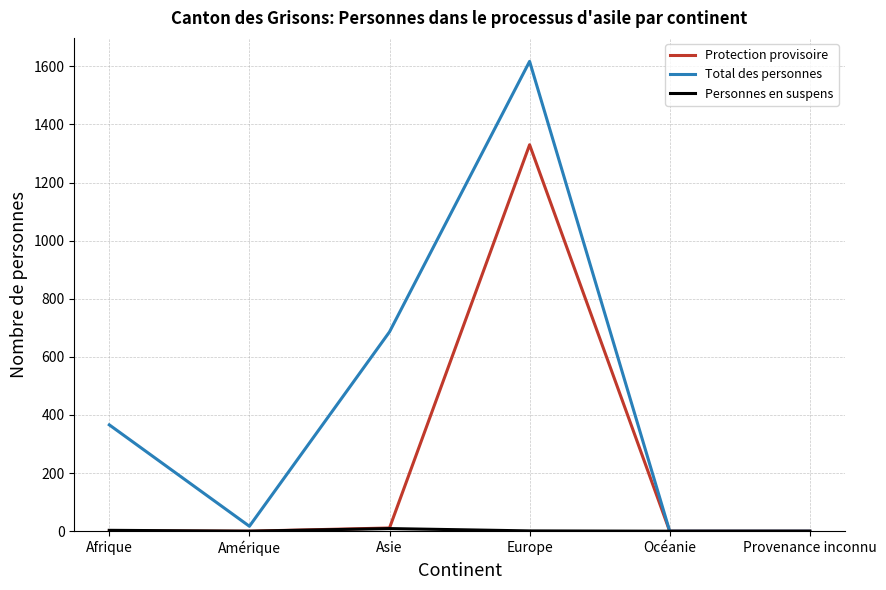

Which series has the largest total across all categories?

Total des personnes